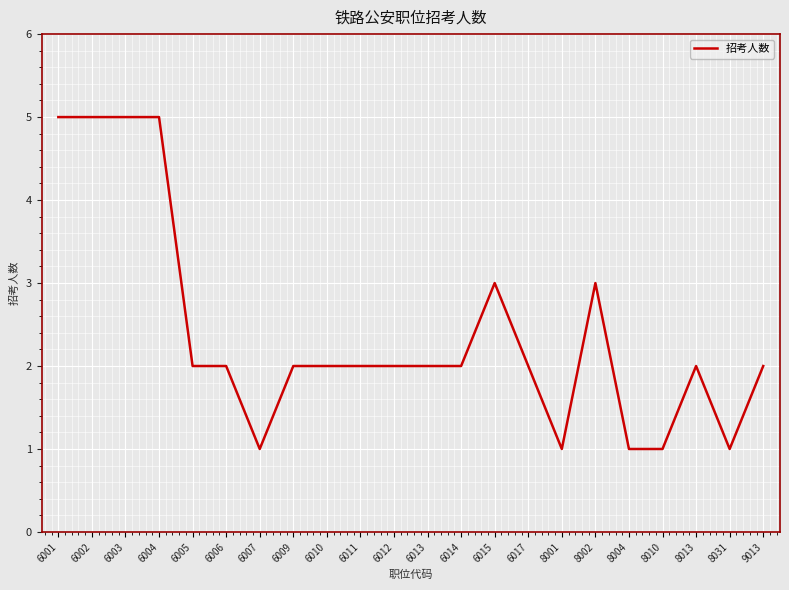

Reading left to right, transcribe all the data shown in this chart.

5	5	5	5	2	2	1	2	2	2	2	2	2	3	2	1	3	1	1	2	1	2